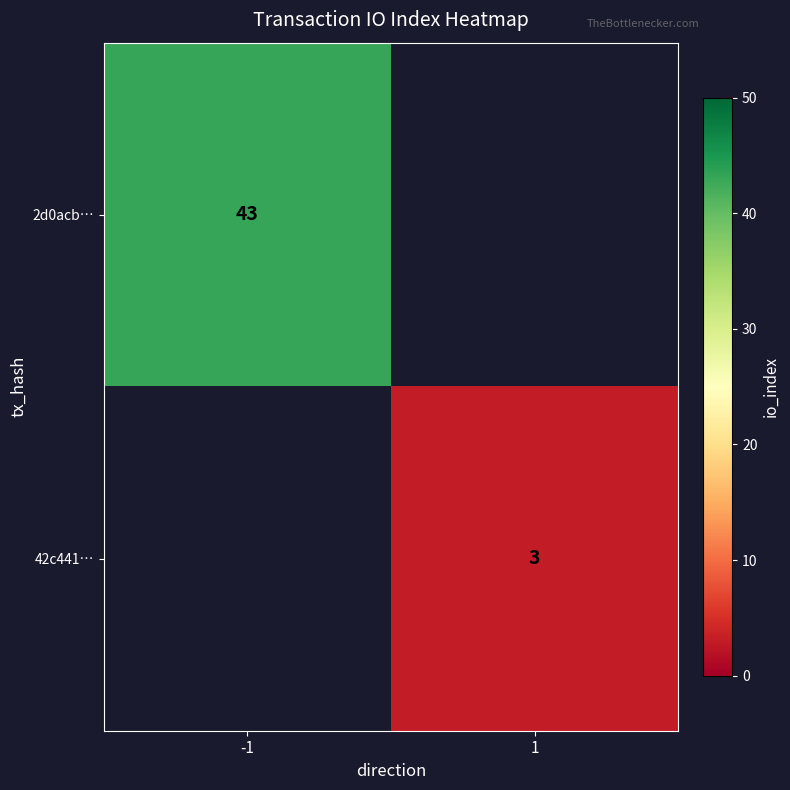

The 2d0acb… series shows 13 at -1. True or false?

False